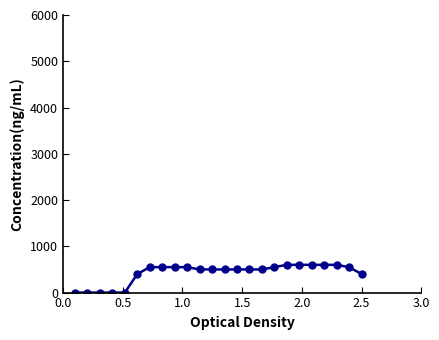

What is the greatest value displayed?

600